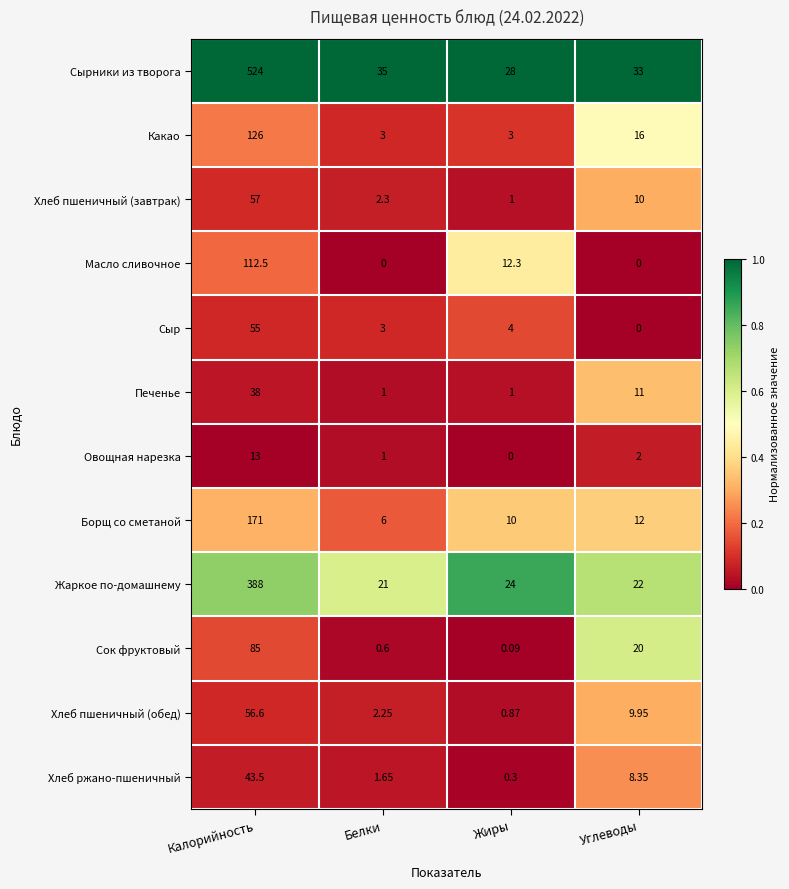

Rank the categories by Хлеб пшеничный (завтрак) value from lowest to highest.

Жиры, Белки, Углеводы, Калорийность